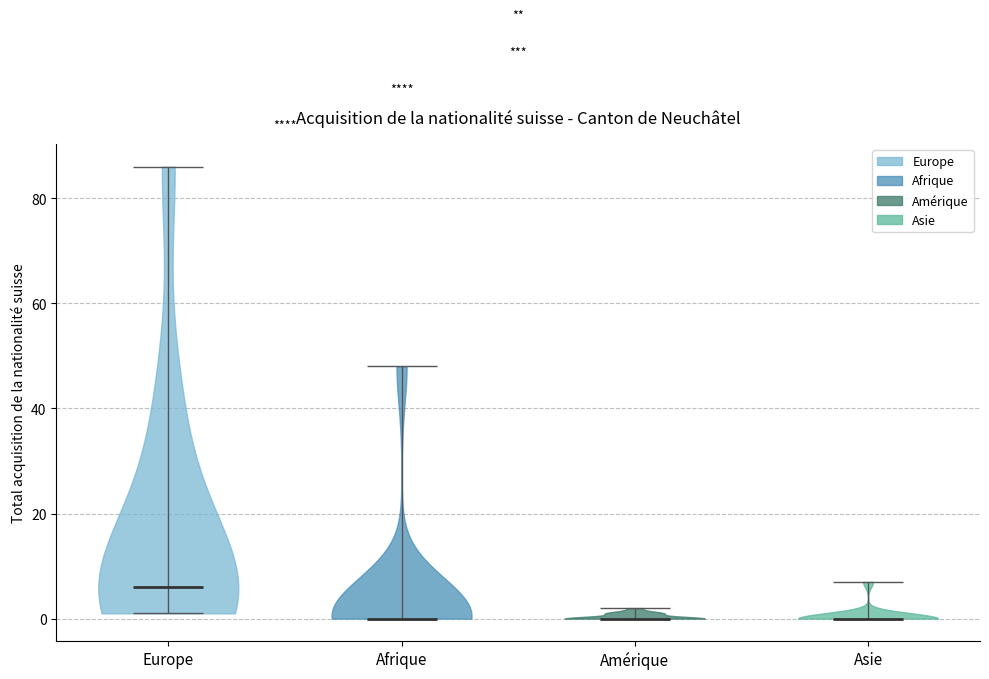

What is the highest point the violin for Europe reaches on the y-axis? The values are not printed on the chart, so give them approximately, as read against the axis.

86